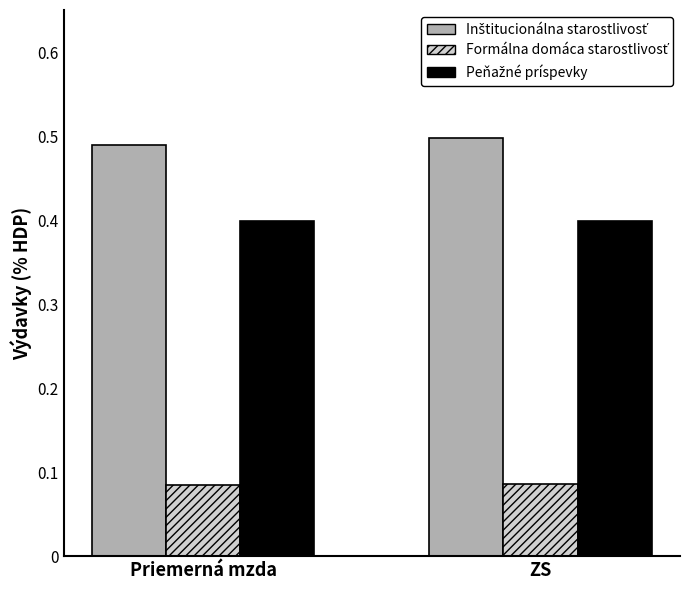

What is the spread (max minus min) of values at Priemerná mzda?

0.4